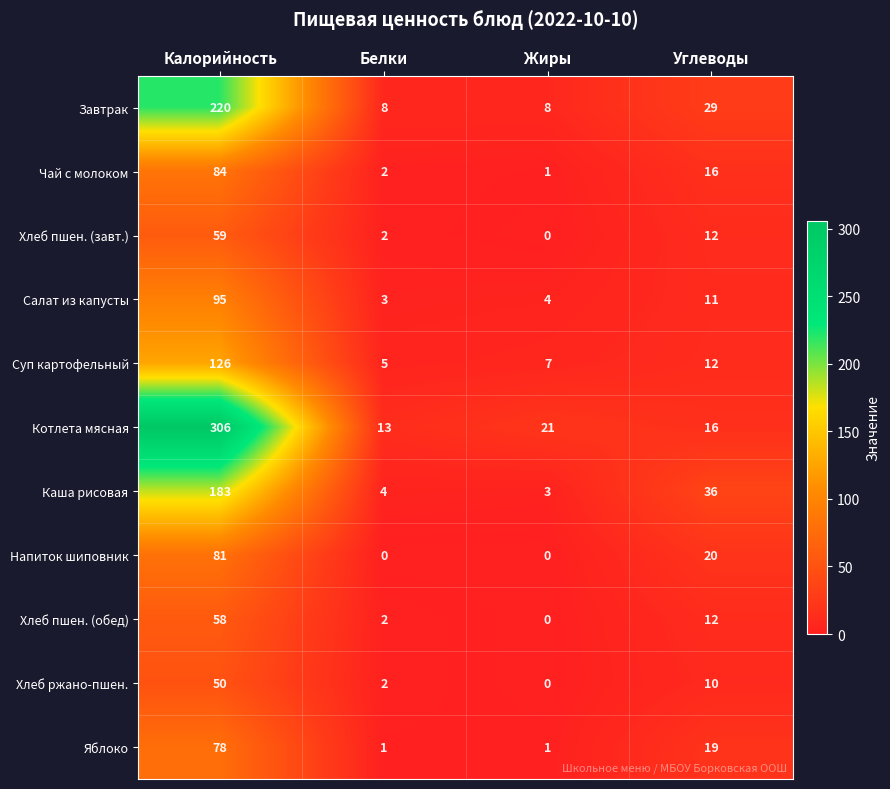

Is it true that Котлета мясная equals 21 at Белки?

False